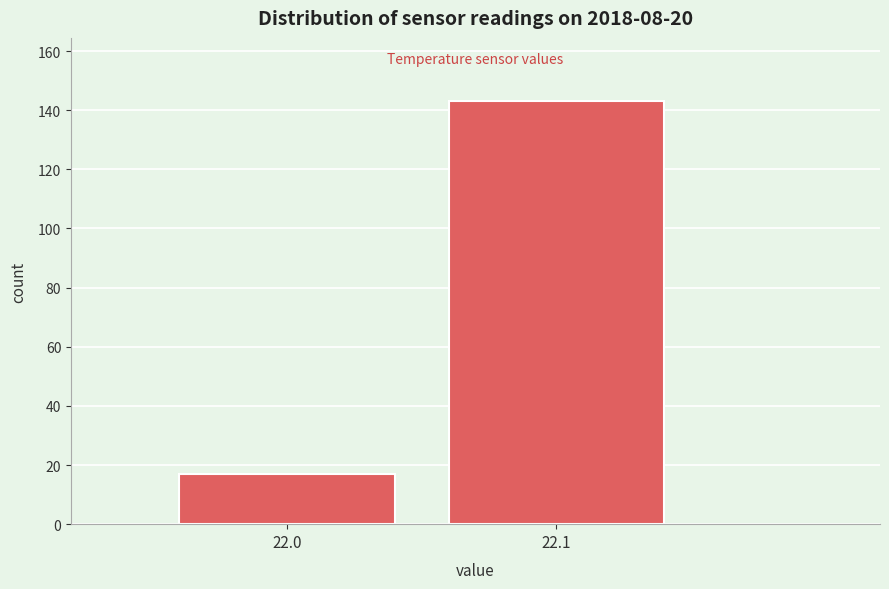

Reading right to left, list all the values displayed in this chart.

22.1=143	22.0=17